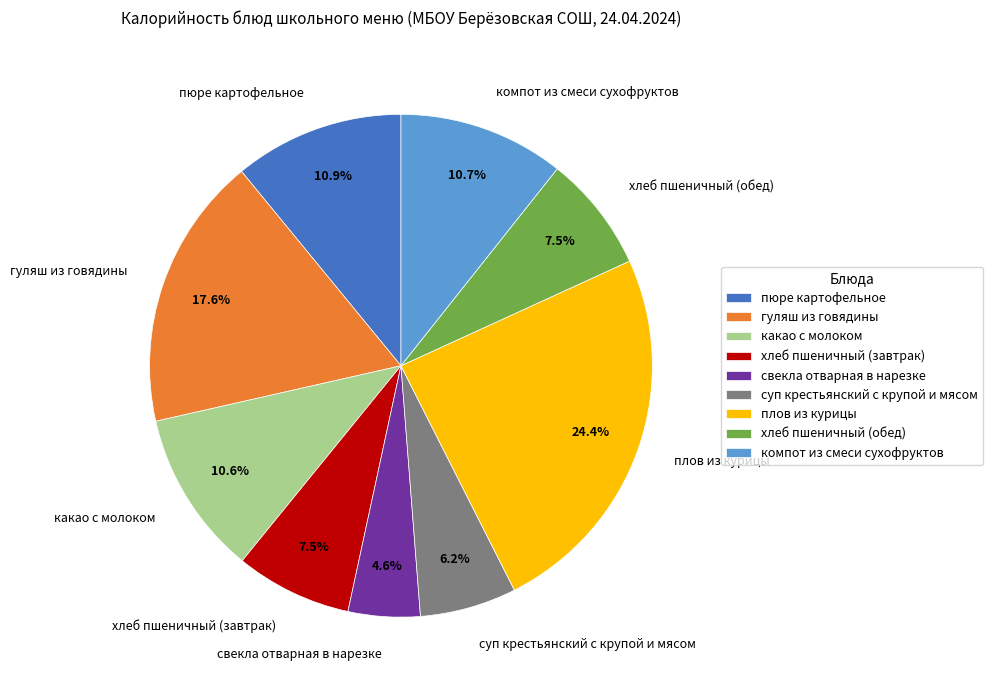

Is there any slice that represents more than half of the pie?

No